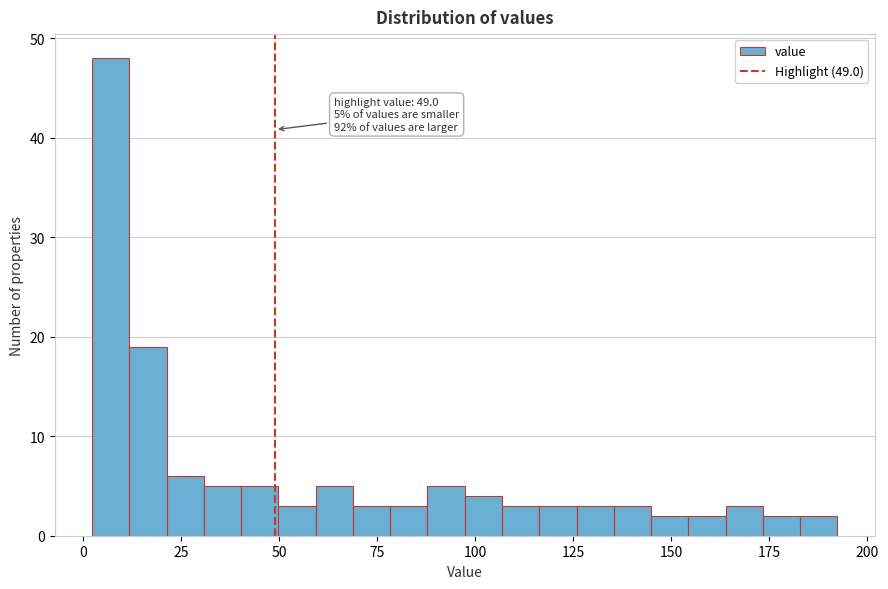

Read against the x-axis, roughly where is the centre of the tallest bar?

5